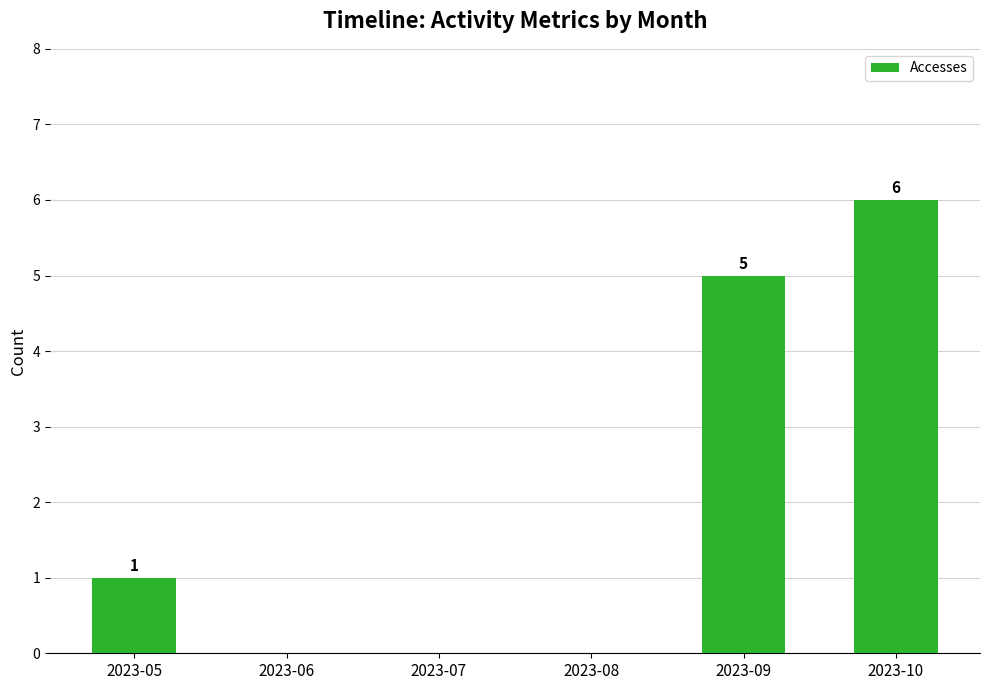

The value at 2023-06 is 0. True or false?

True